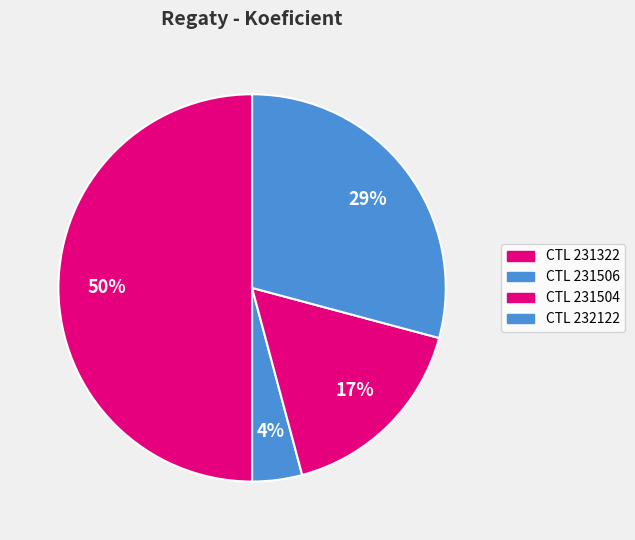

How many segments does this pie chart have?

4